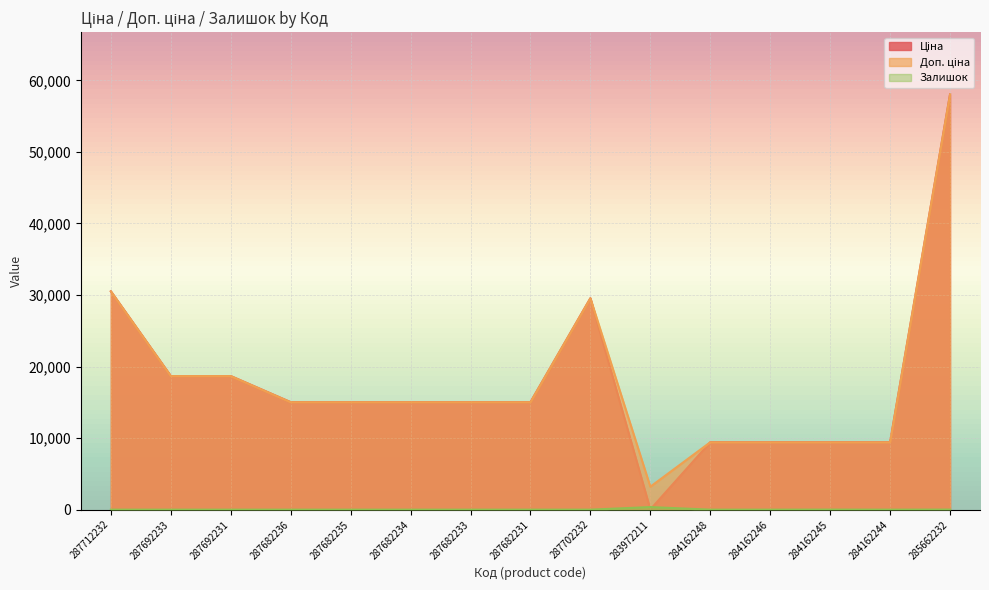

Where is the first local maximum for Ціна?

287702232